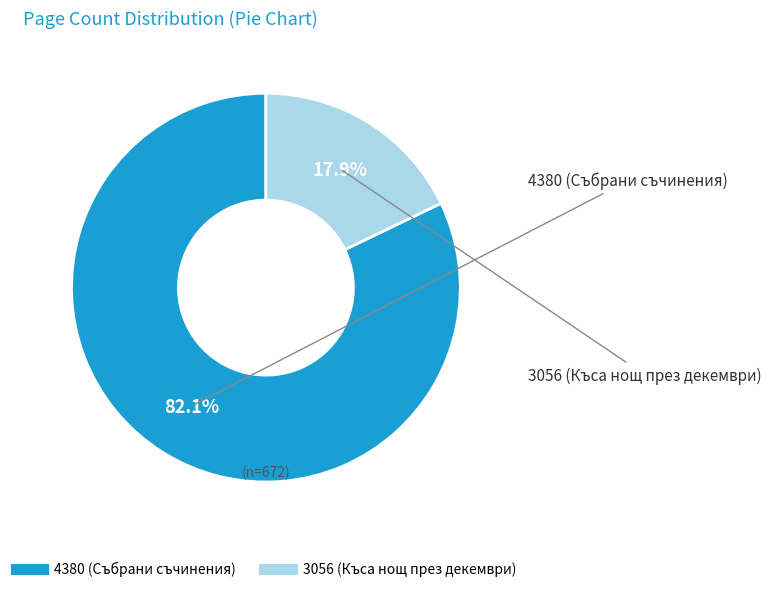

What is the ratio of the value at 4380 to the value at 3056?

4.6